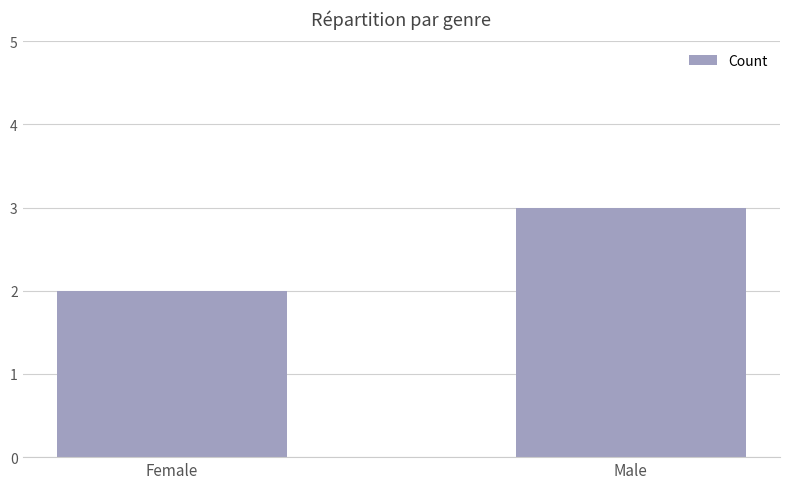

At which category does the chart reach its peak across all series?

Male